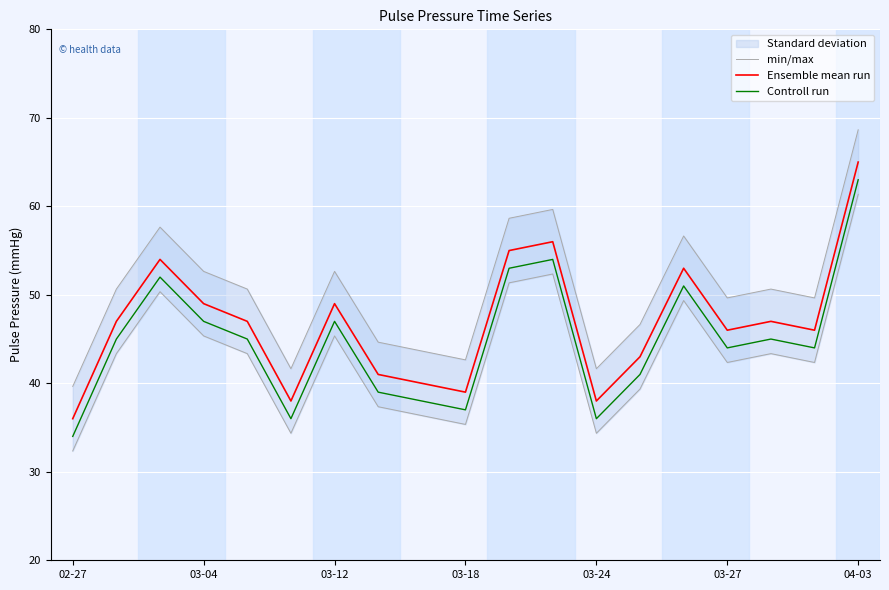

What is the value of the min/max point at the 9th from the left?

43.6